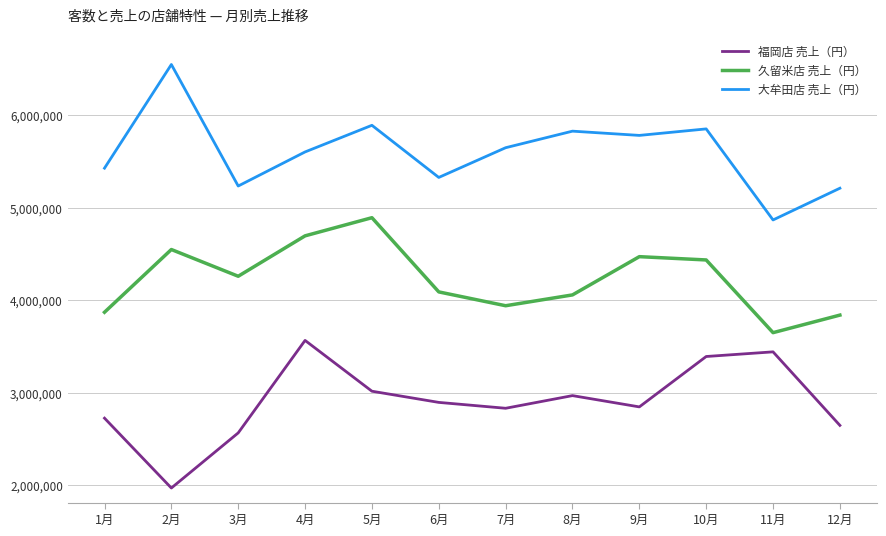

Rank the series by their average value, from highest to lowest.

大牟田店 売上（円）, 久留米店 売上（円）, 福岡店 売上（円）